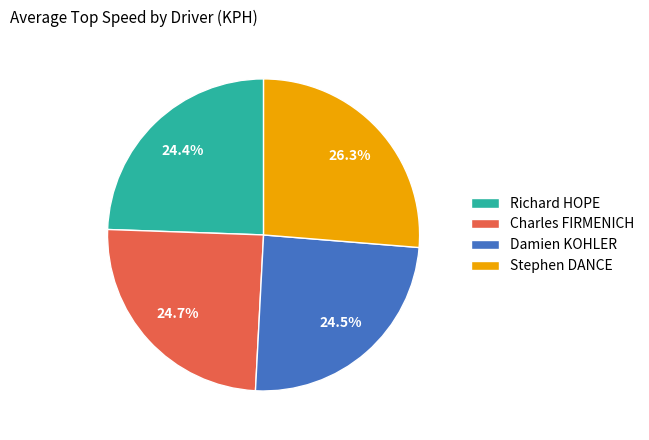

Between Stephen DANCE and Damien KOHLER, which is larger?

Stephen DANCE